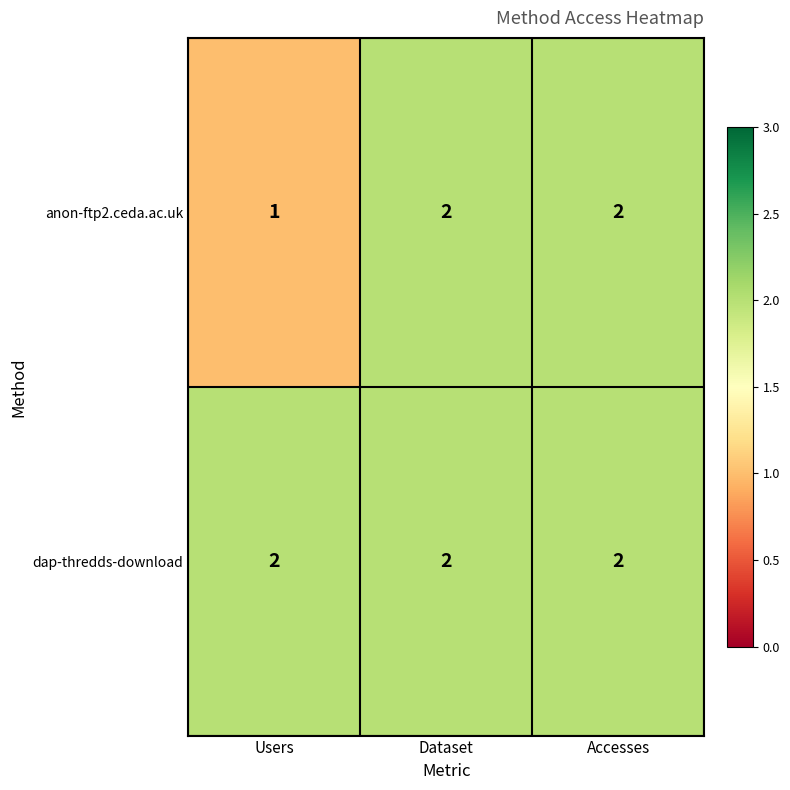

Rank the series by their average value, from highest to lowest.

dap-thredds-download, anon-ftp2.ceda.ac.uk